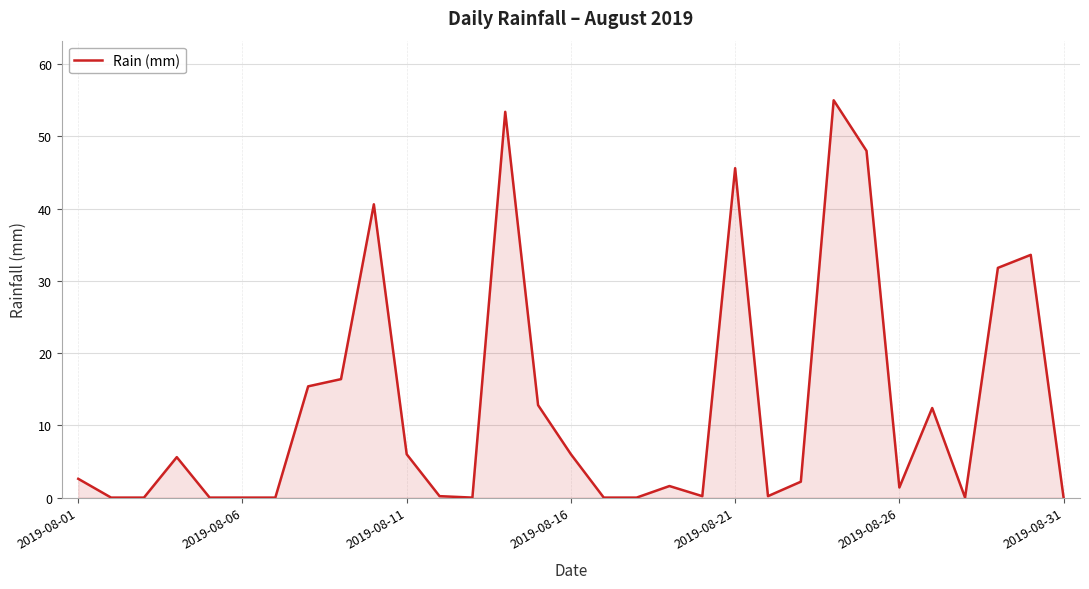

What is the difference between the maximum and minimum values?

55.0